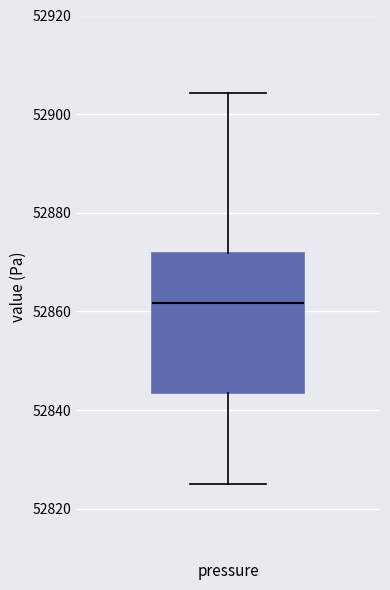

Transcribe this box plot: give where the median line is, the range the box spans, and where the two whiskers end, as read against the y-axis. The values are not printed on the chart, so give them approximately, as read against the axis.

median 52862, box 52844 to 52872, whiskers 52826 to 52904